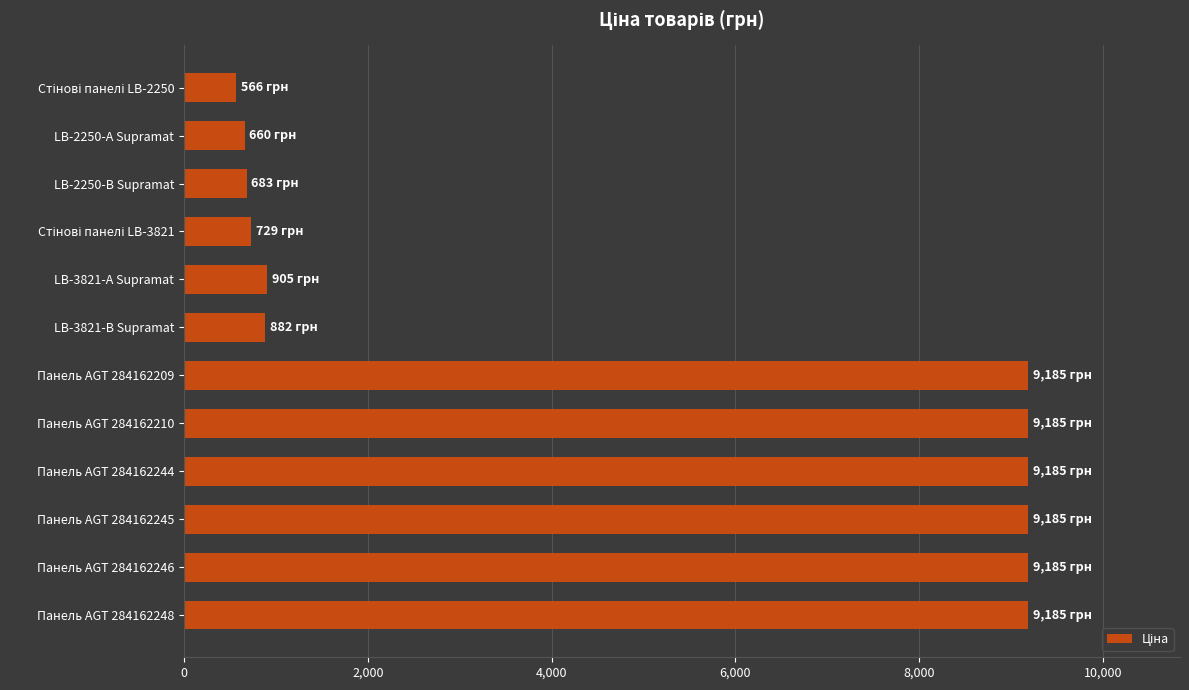

Between LB-3821-А Supramat and Панель AGT 284162244, which is larger?

Панель AGT 284162244